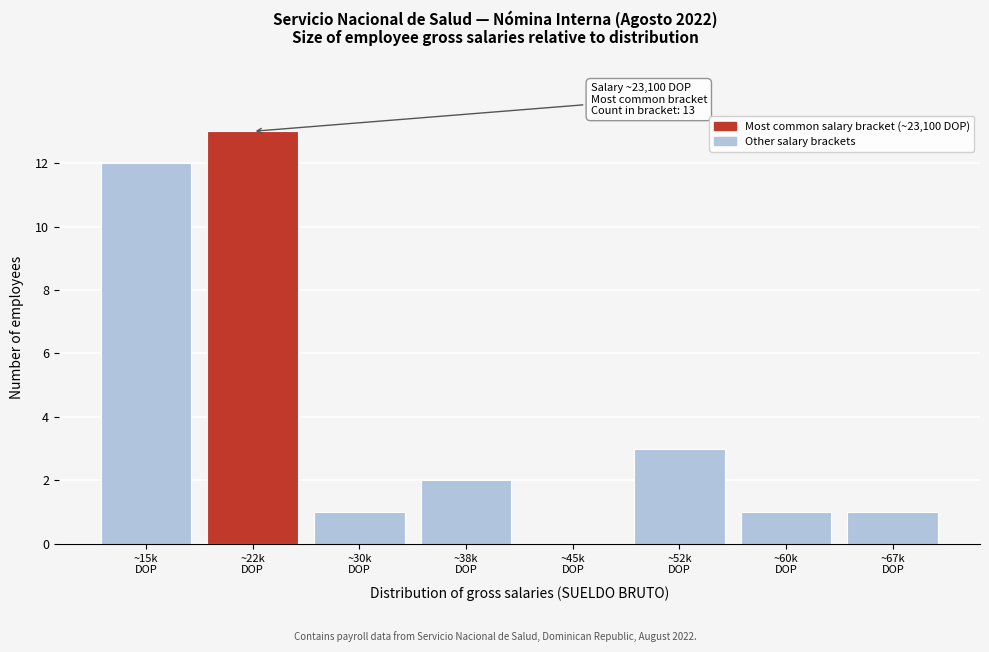

What is the greatest value displayed?

13